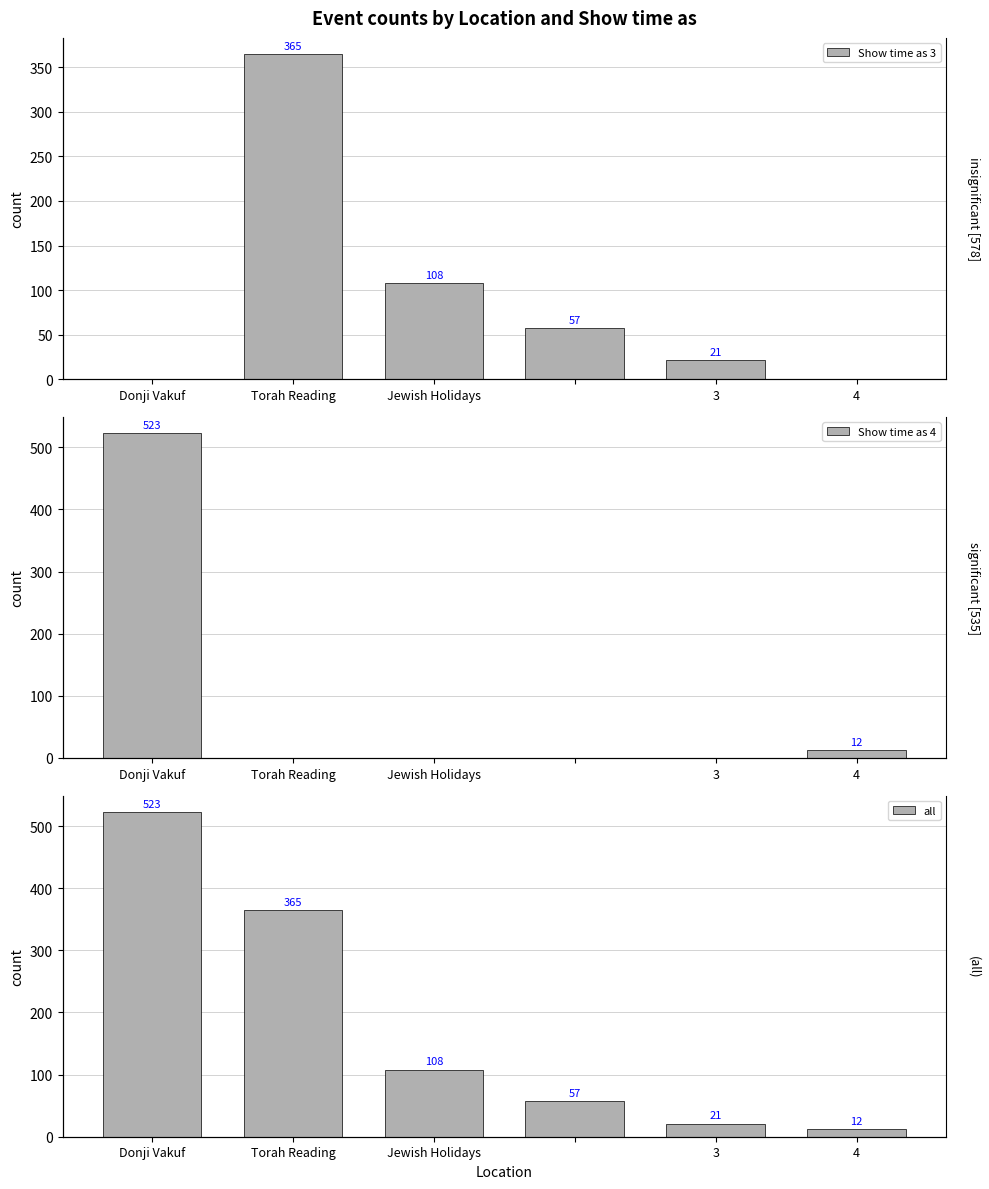

At which label does Show time as 3 reach its minimum?

Donji Vakuf